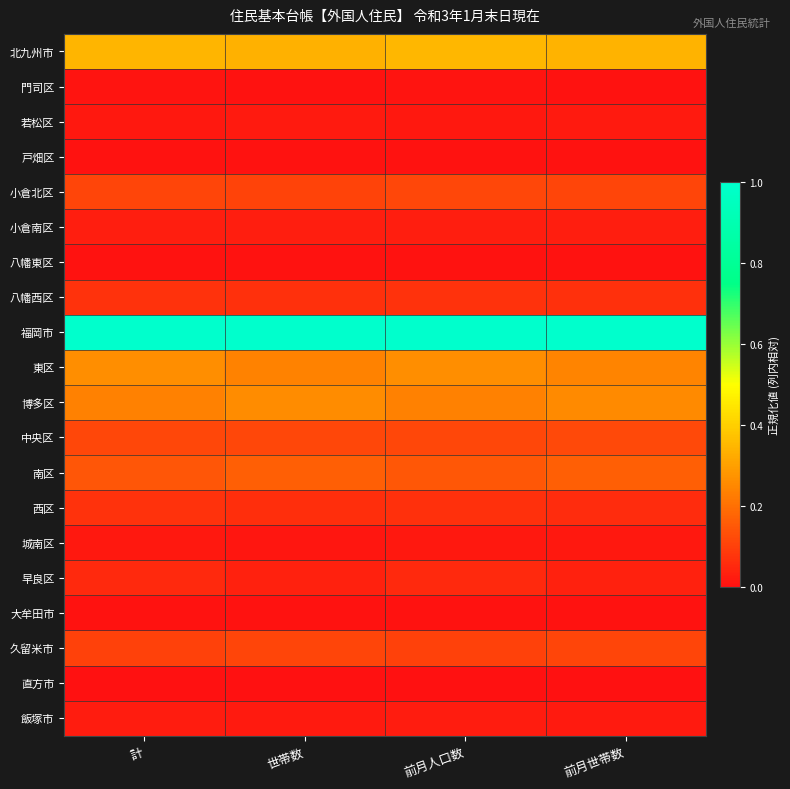

Which category has the lowest value across all series?

計